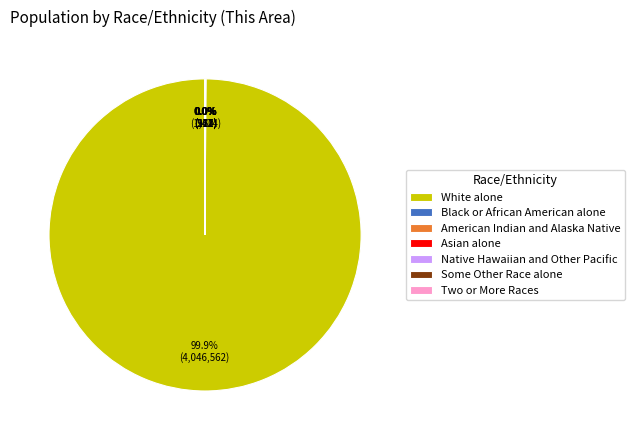

Is there any slice that represents more than half of the pie?

Yes